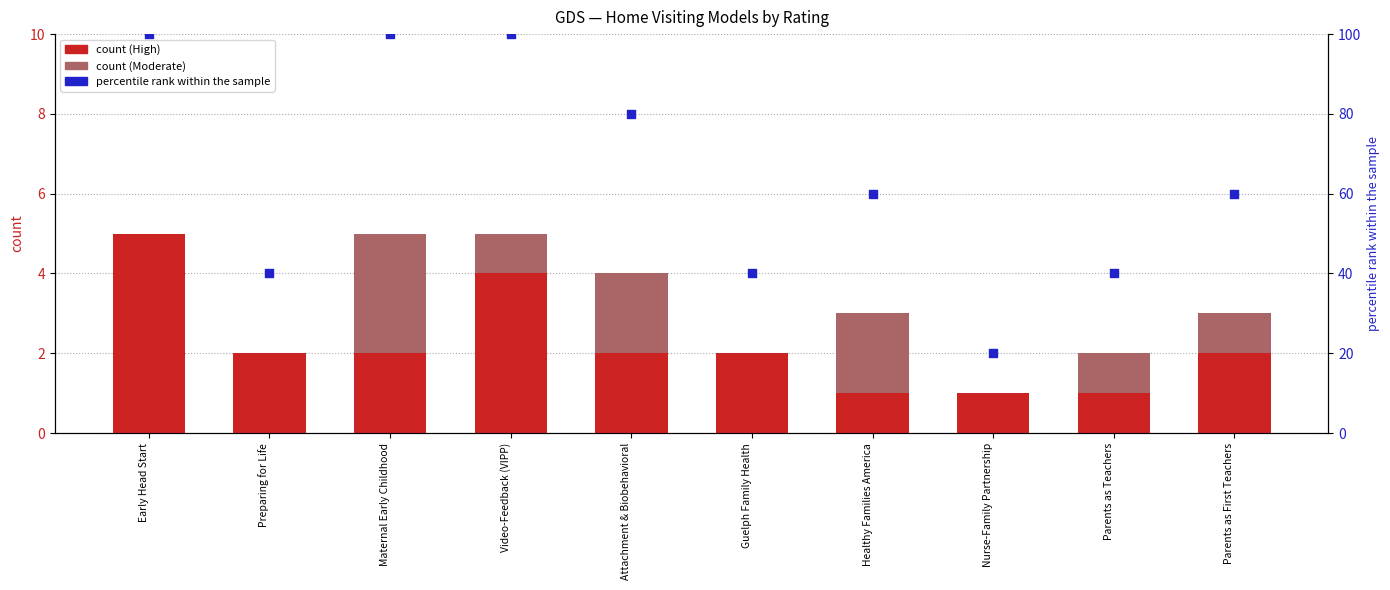

Which series reaches the minimum Y coordinate?

Moderate rating count